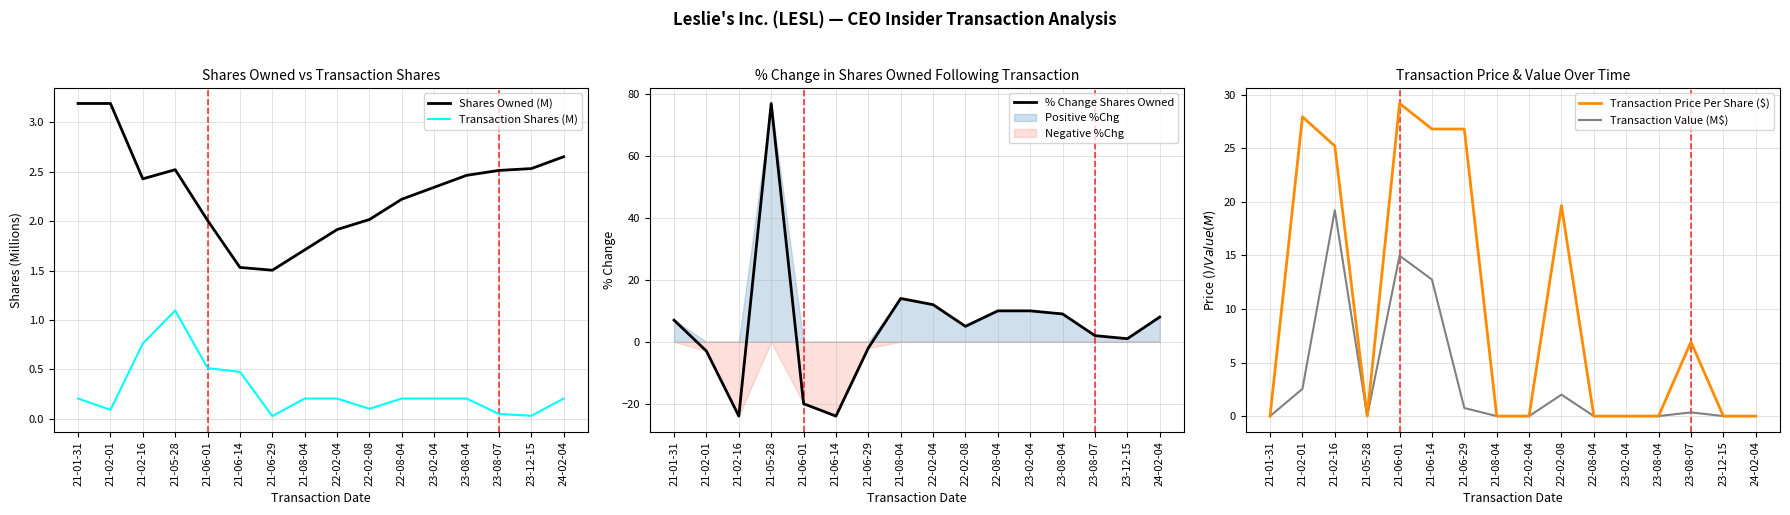

True or false: Shares Owned (M) has more than 0 interior local peaks.

True